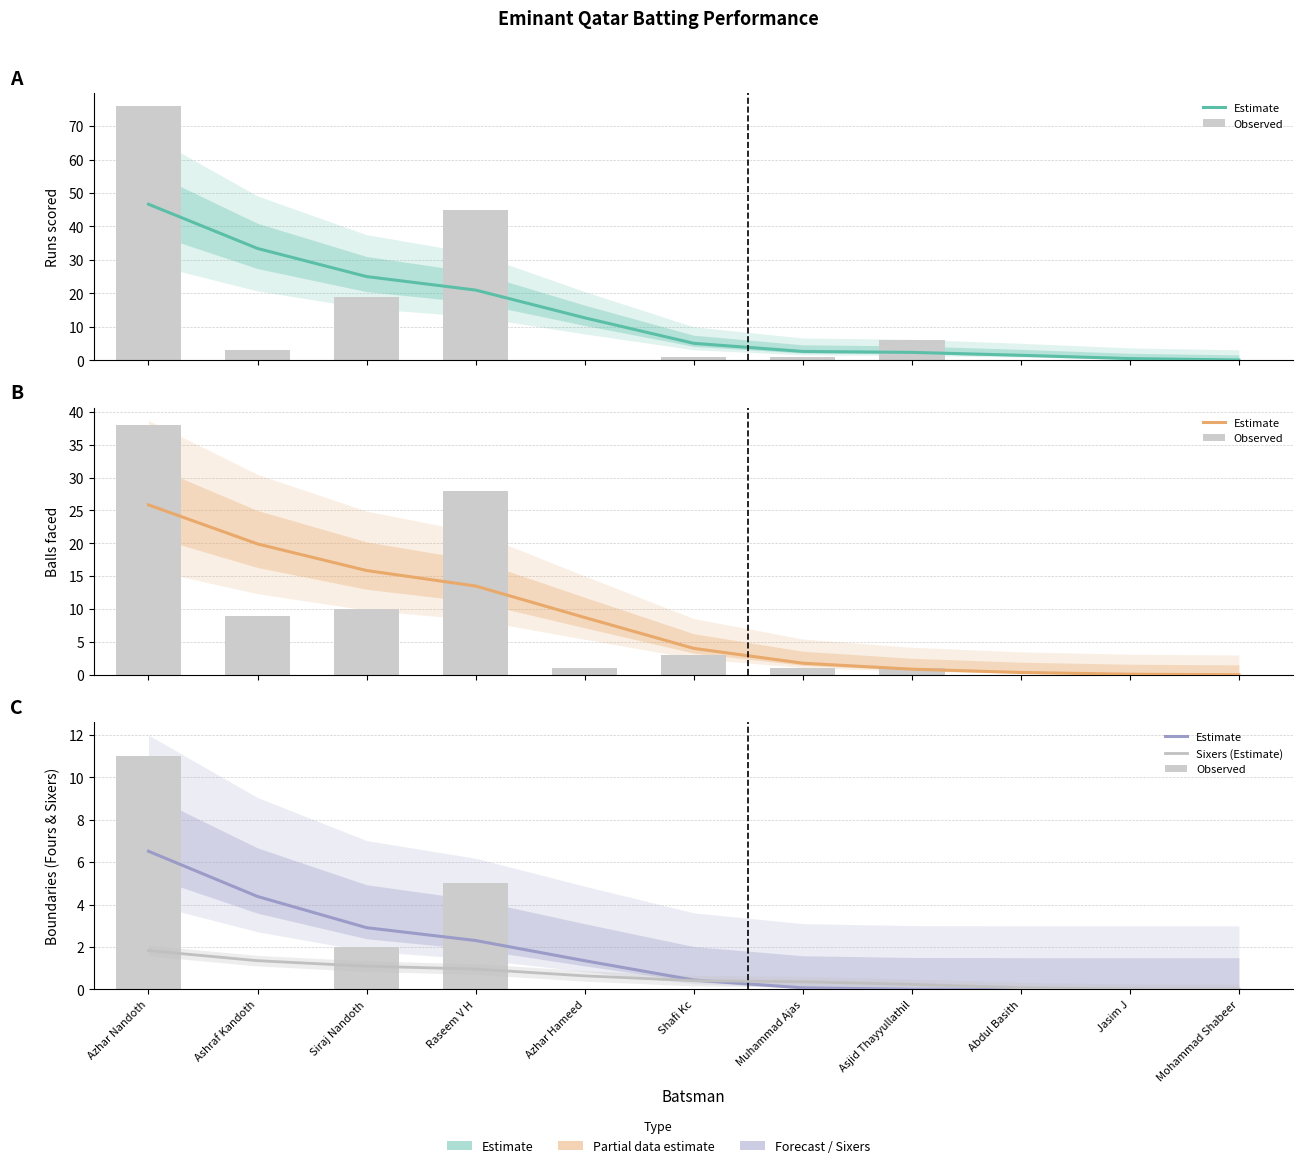

What is the difference between the maximum and minimum values in the Estimate series?

6.5